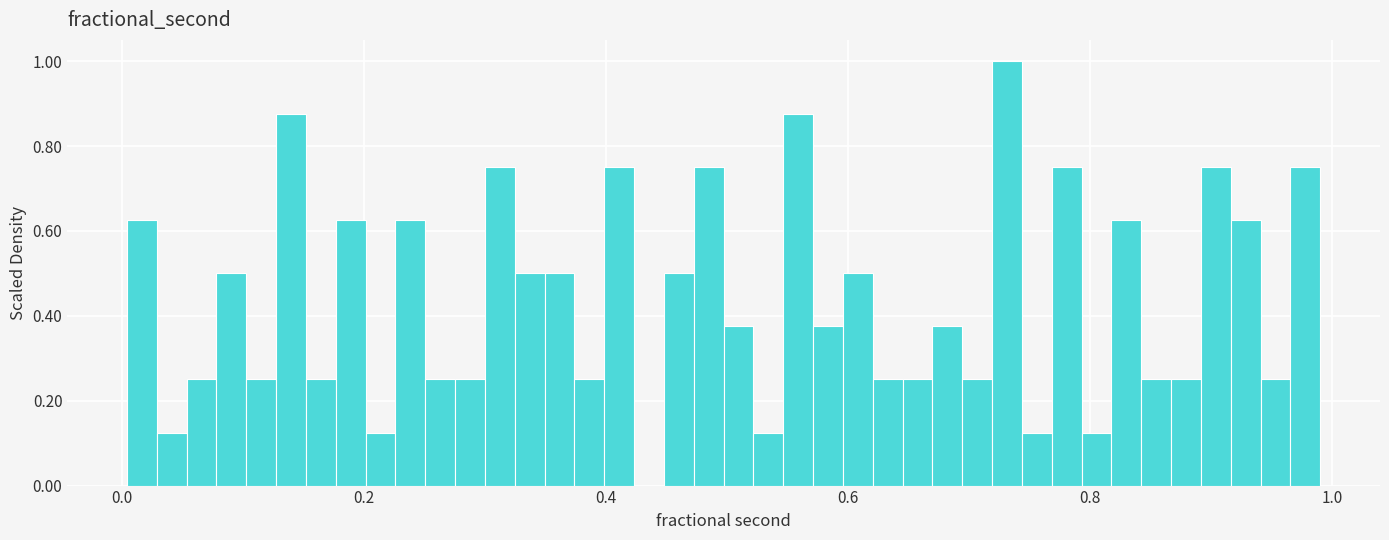

Read against the x-axis, roughly where is the centre of the tallest bar?

0.74